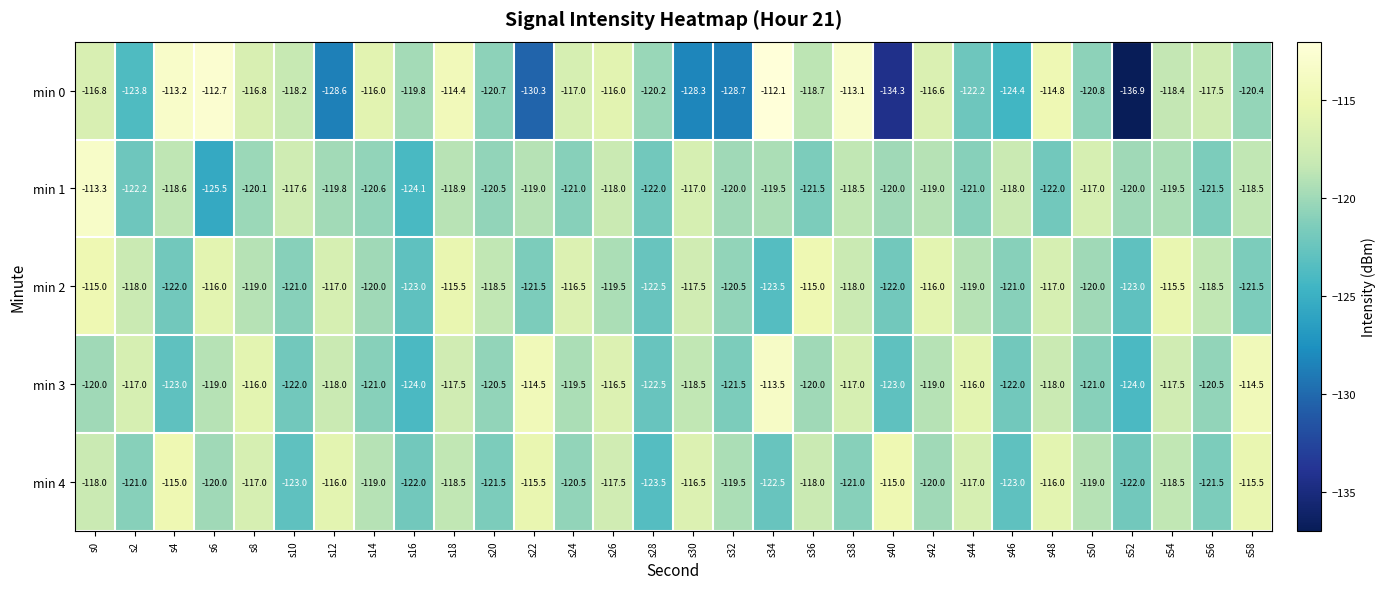

Which category has the lowest value in the min 0 series?

s52